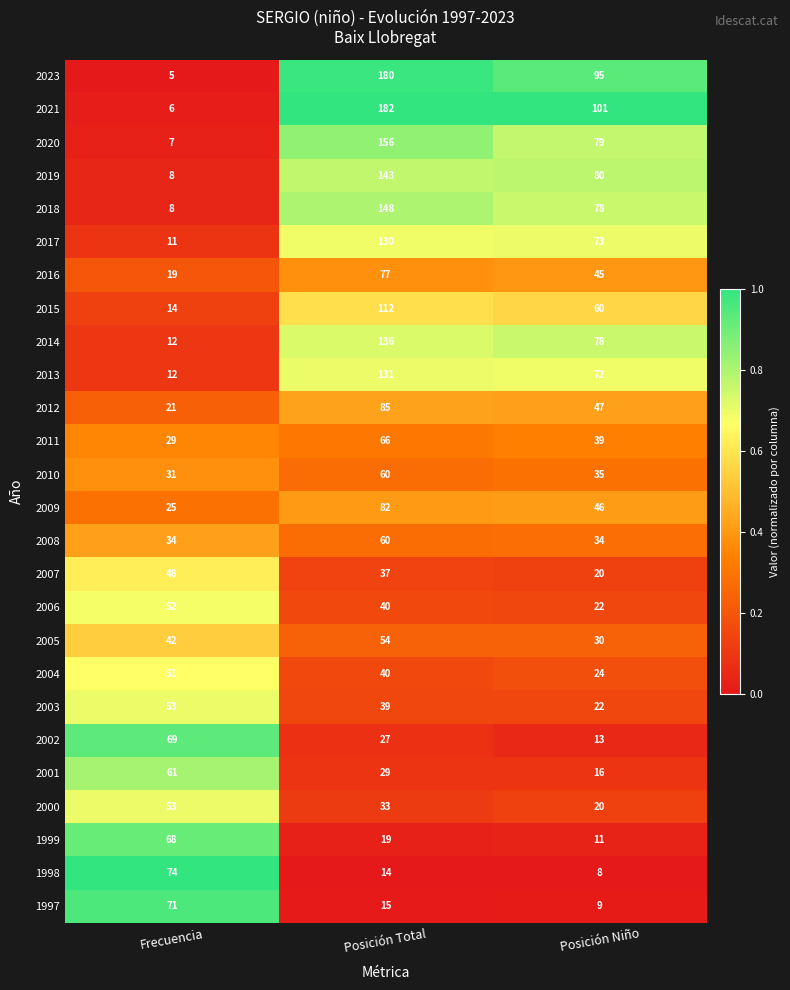

List the labels in order of 2006 value, smallest first.

Posición Niño, Posición Total, Frecuencia